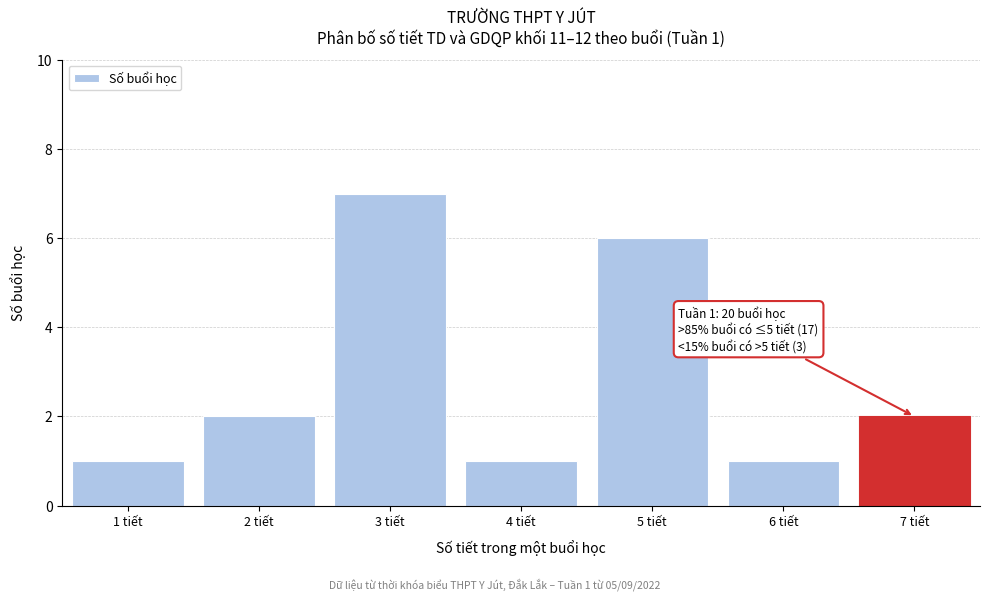

Which range on the x-axis has the tallest bar?

2.5 to 3.5